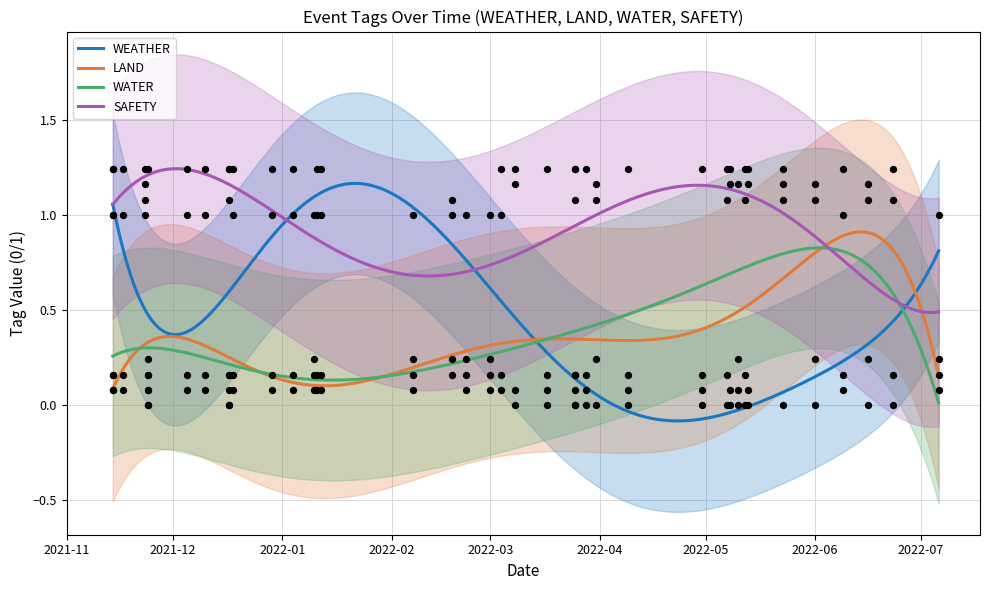

Which series contains the lowest Y value?

WEATHER